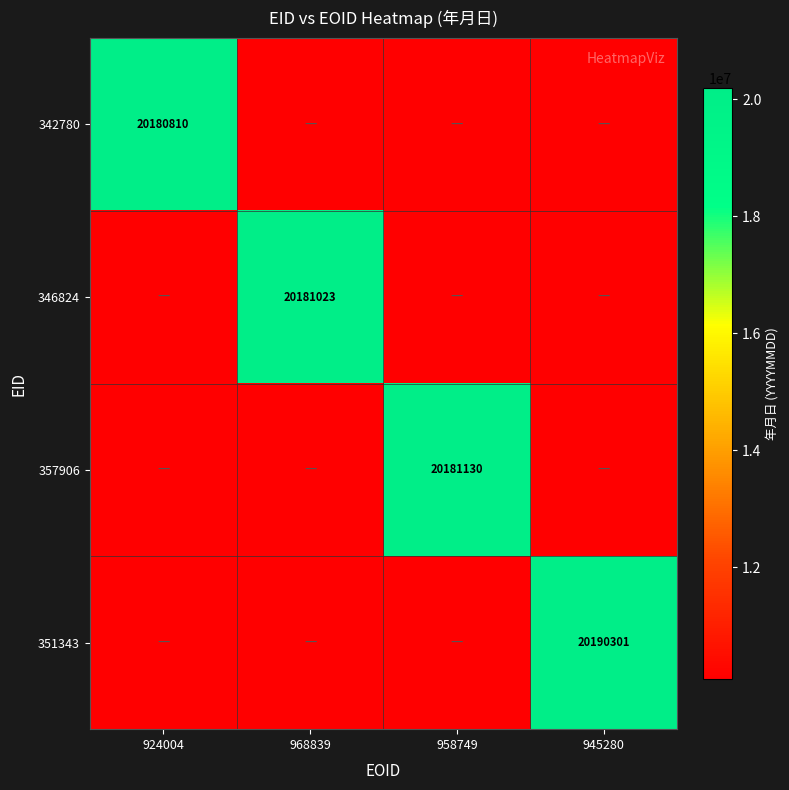

Is it true that 342780 equals 31889111 at 924004?

False